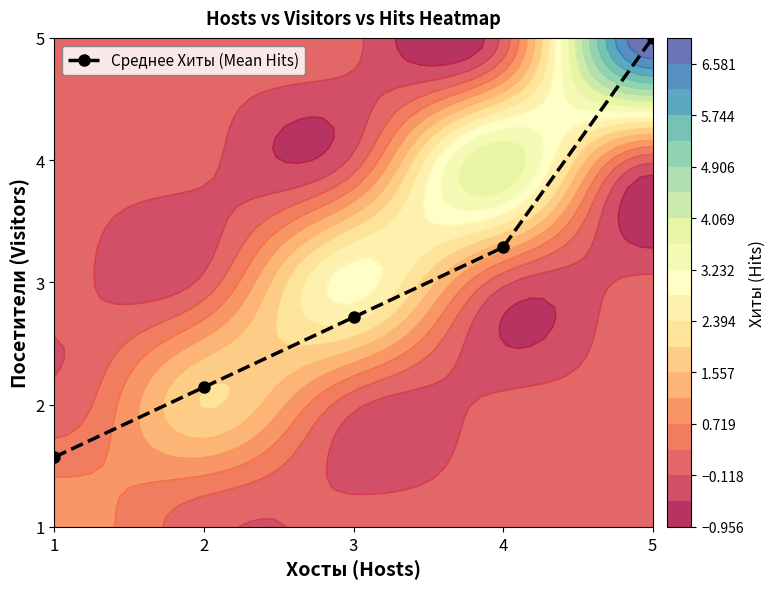

At which category does the chart reach its minimum across all series?

1